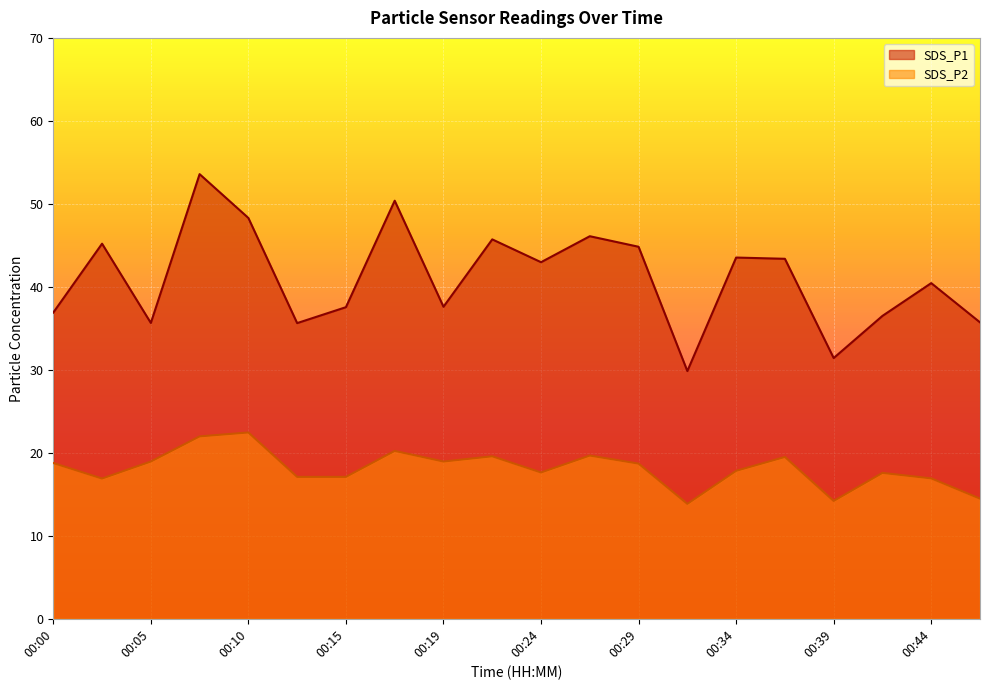

Which category has the lowest value in the SDS_P2 series?

00:32